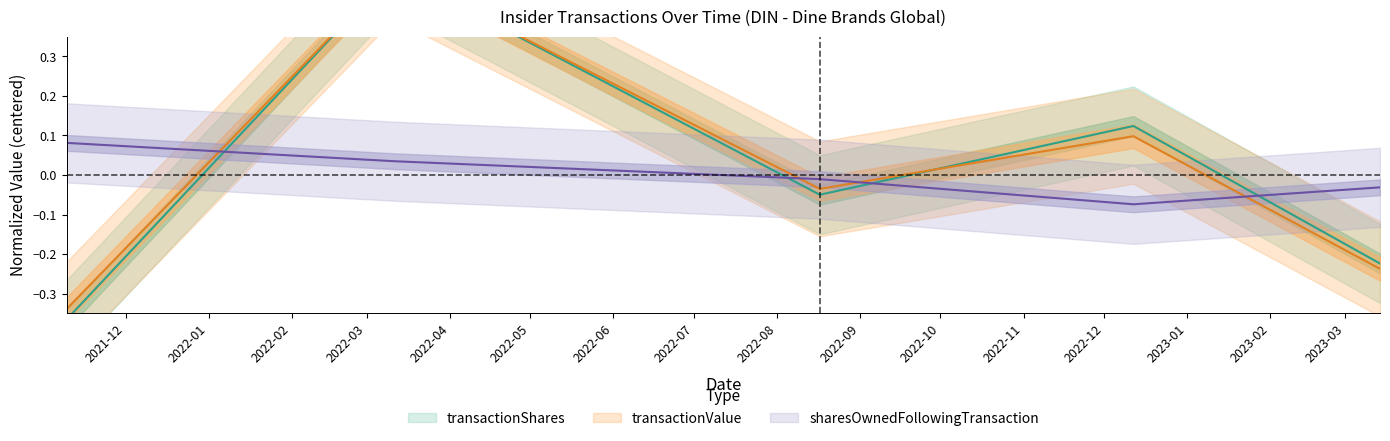

What is the label of the 1st point from the left?

2021-11-09